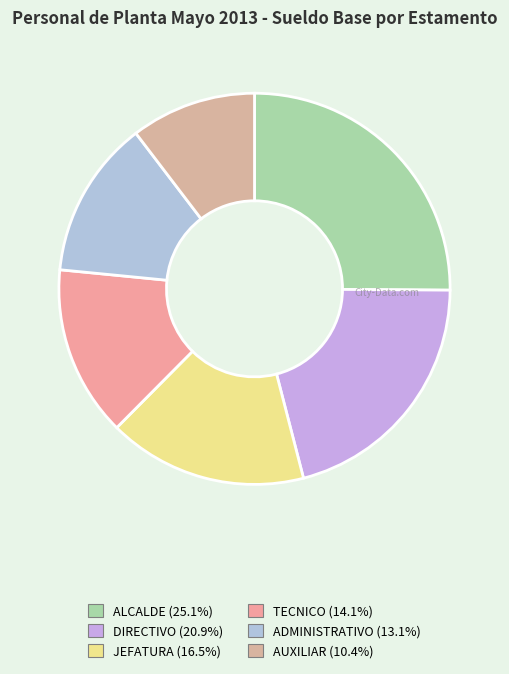

To the nearest percent, what is the combined percentage of AUXILIAR and JEFATURA?

27%